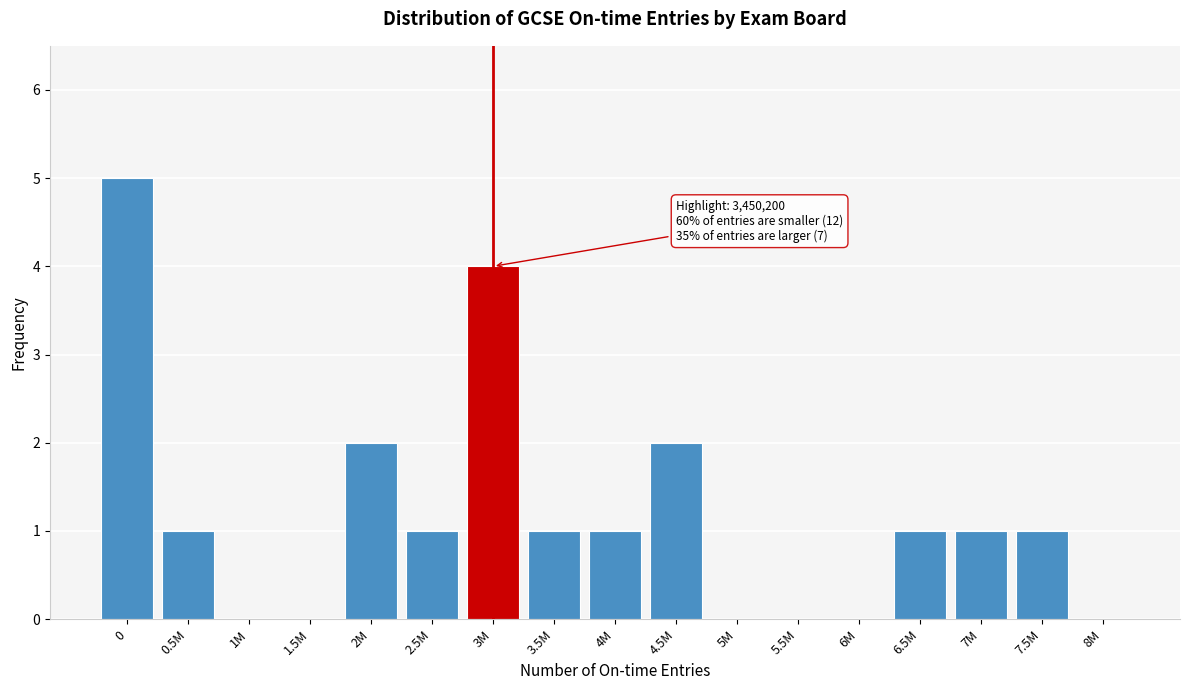

Reading left to right, extract all data points from this chart.

0=5	0.5M=1	1M=0	1.5M=0	2M=2	2.5M=1	3M=4	3.5M=1	4M=1	4.5M=2	5M=0	5.5M=0	6M=0	6.5M=1	7M=1	7.5M=1	8M=0